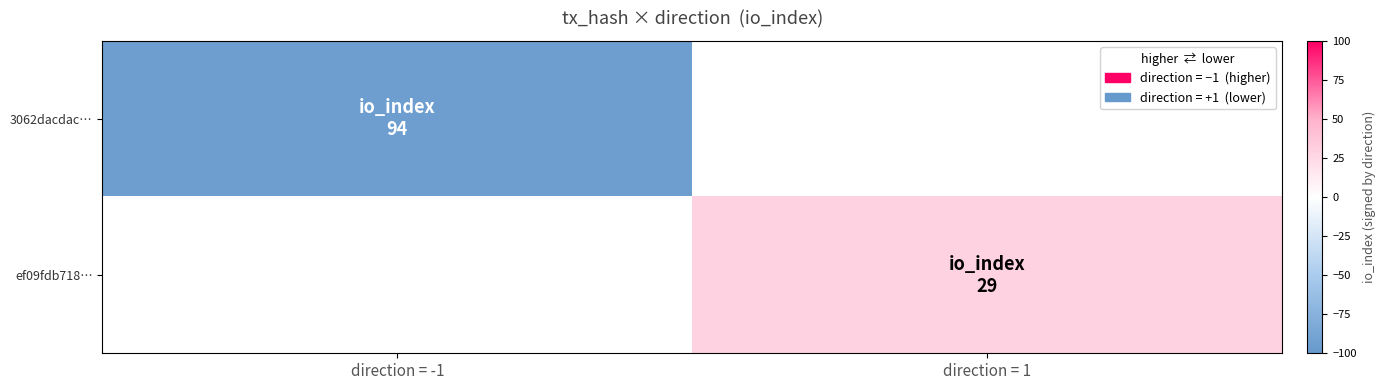

List the series in order of their peak value, highest first.

3062dacdac…, ef09fdb718…